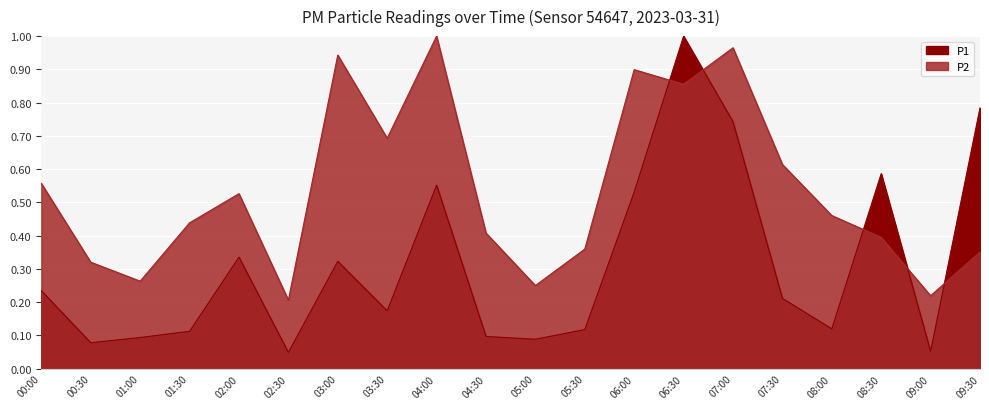

The P2 series shows 1.7 at 03:00. True or false?

False